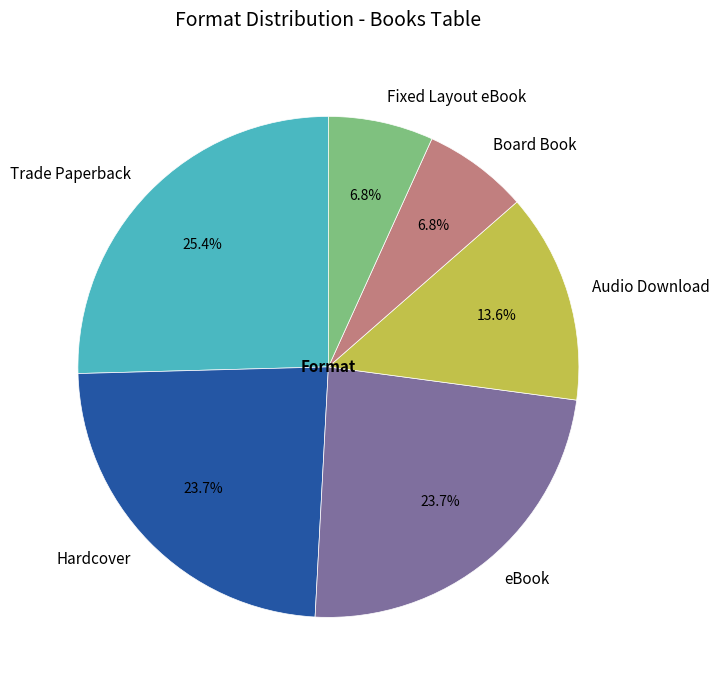

What is the ratio of the value at Trade Paperback to the value at eBook?

1.1